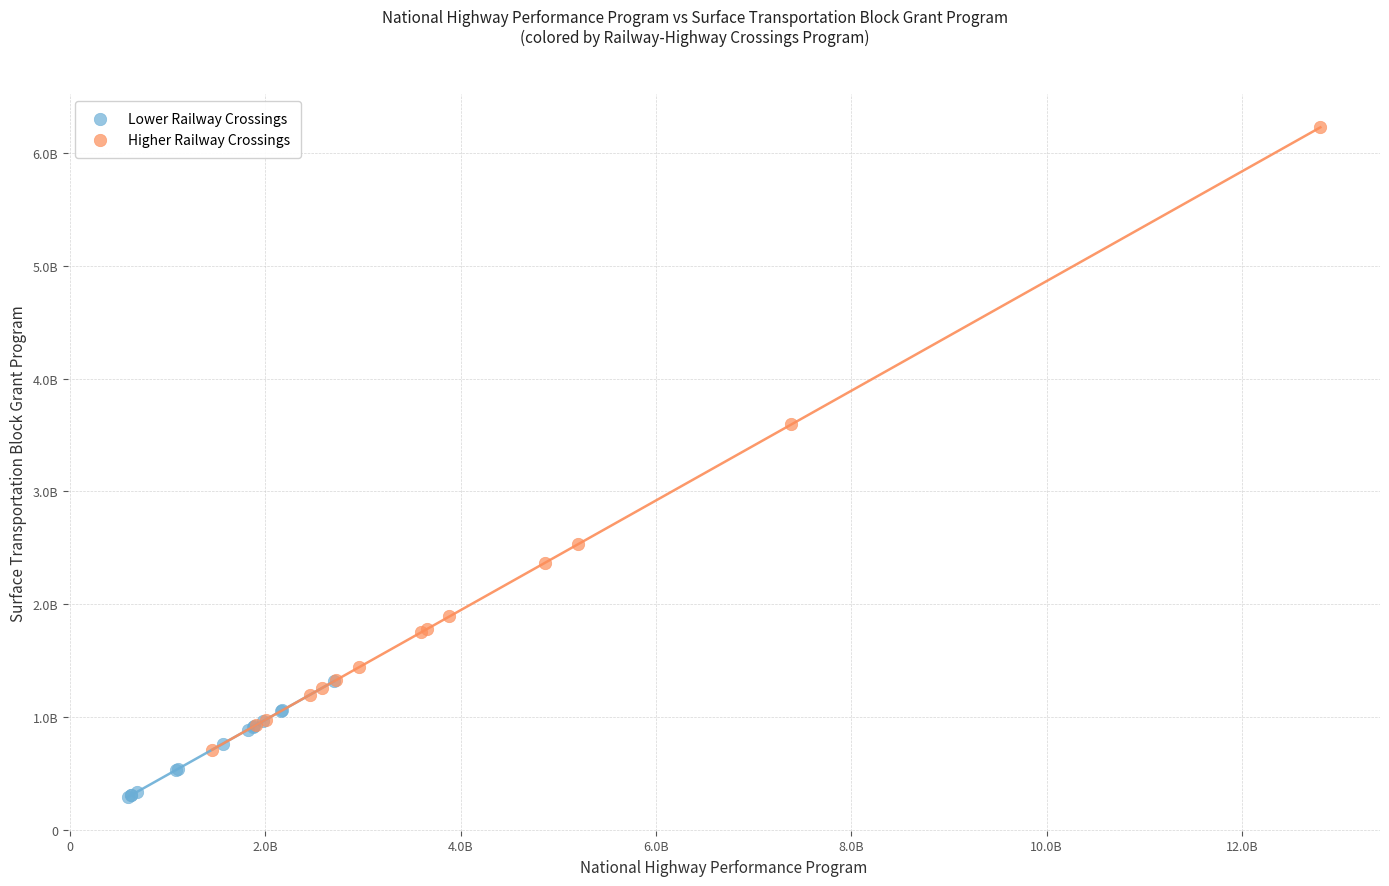

Which series contains the highest Y value?

Higher Railway Crossings